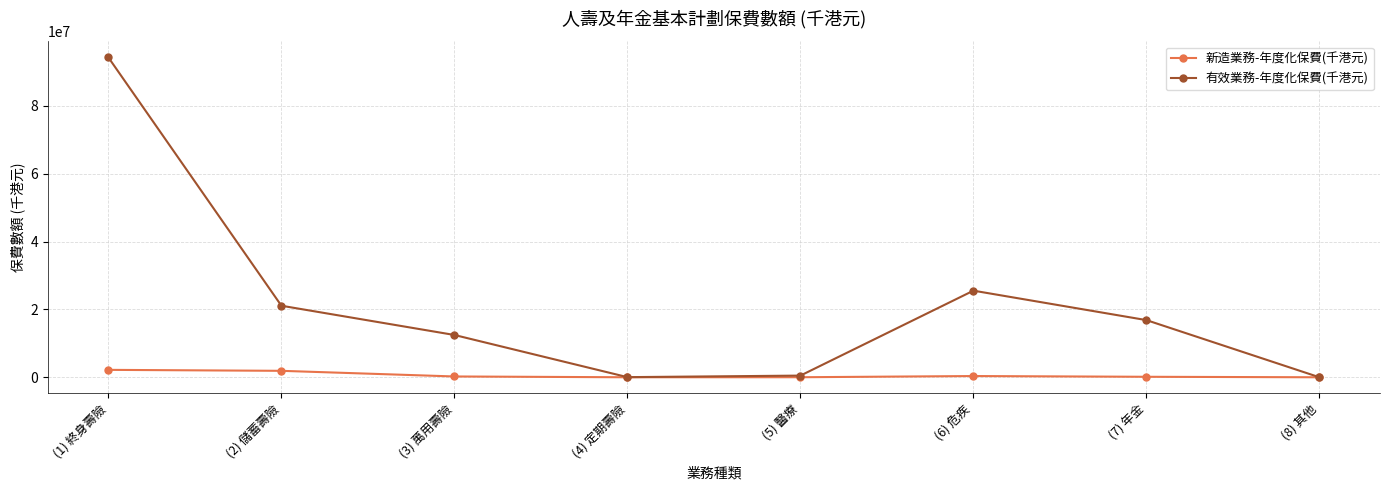

Does the chart have visible grid lines?

Yes